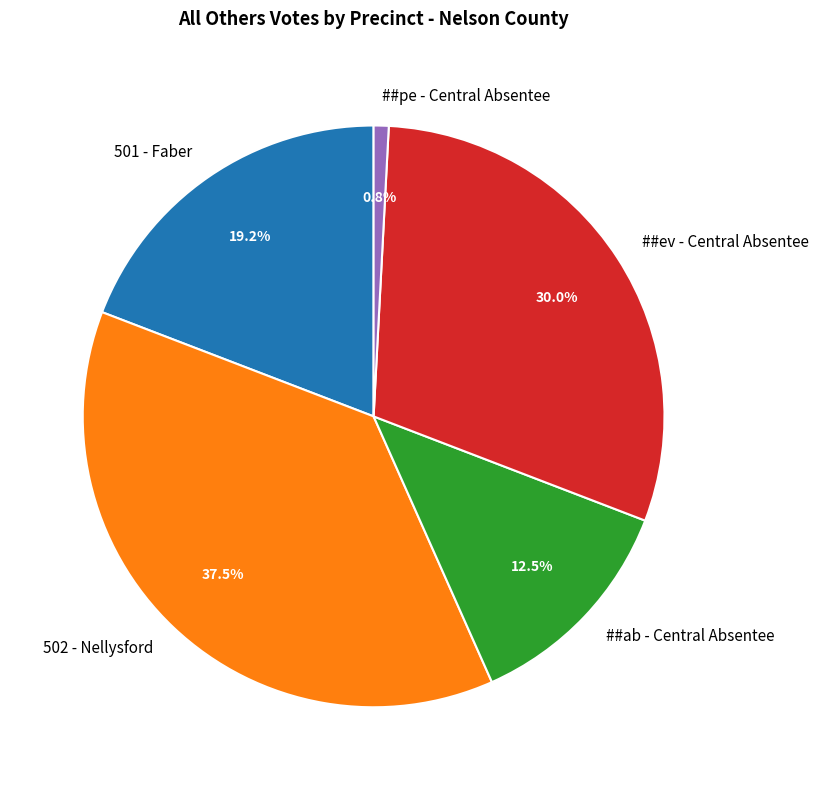

Which category has the biggest portion of the pie?

502 - Nellysford